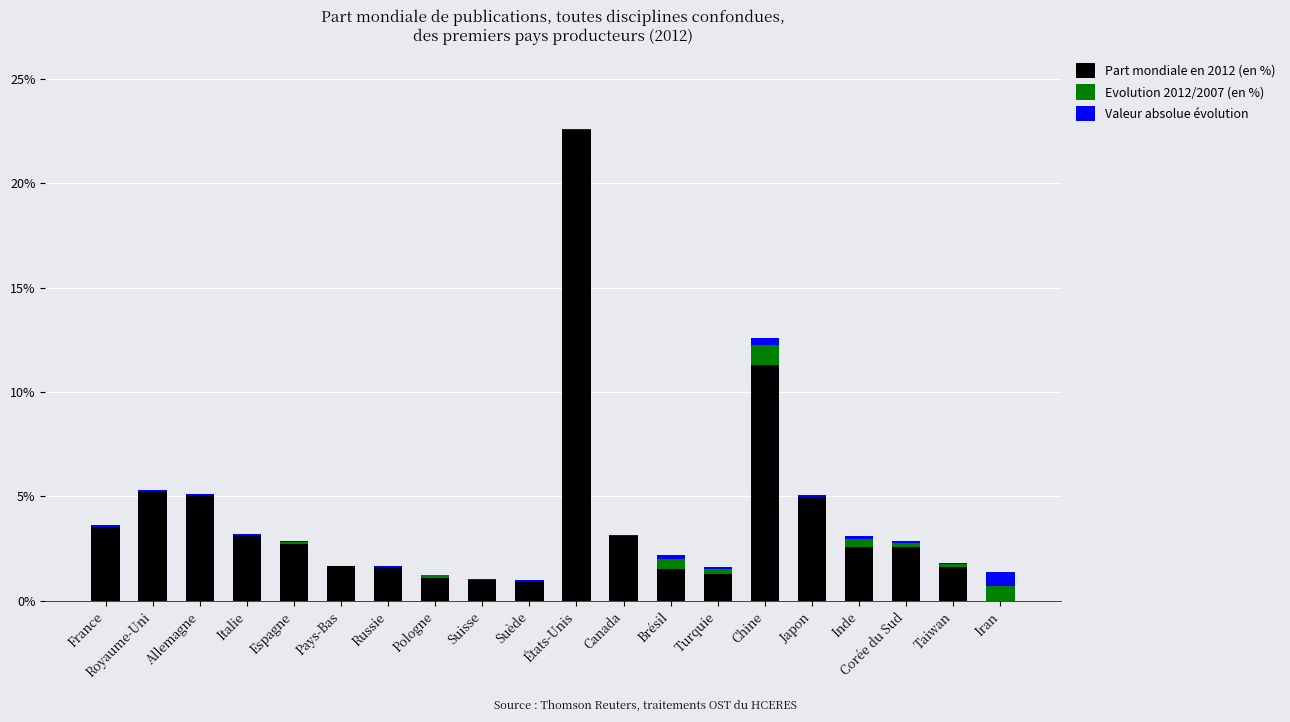

How many groups of bars are there?

20